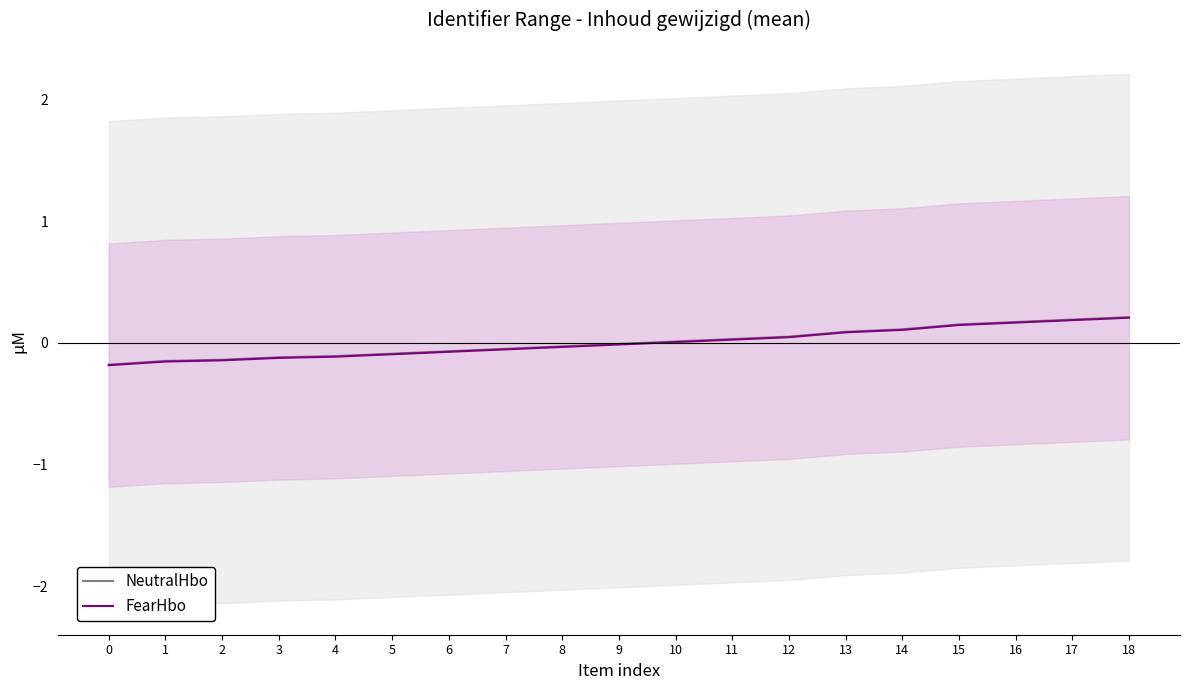

What is the value of the NeutralHbo point at the 5th from the left?

-0.1